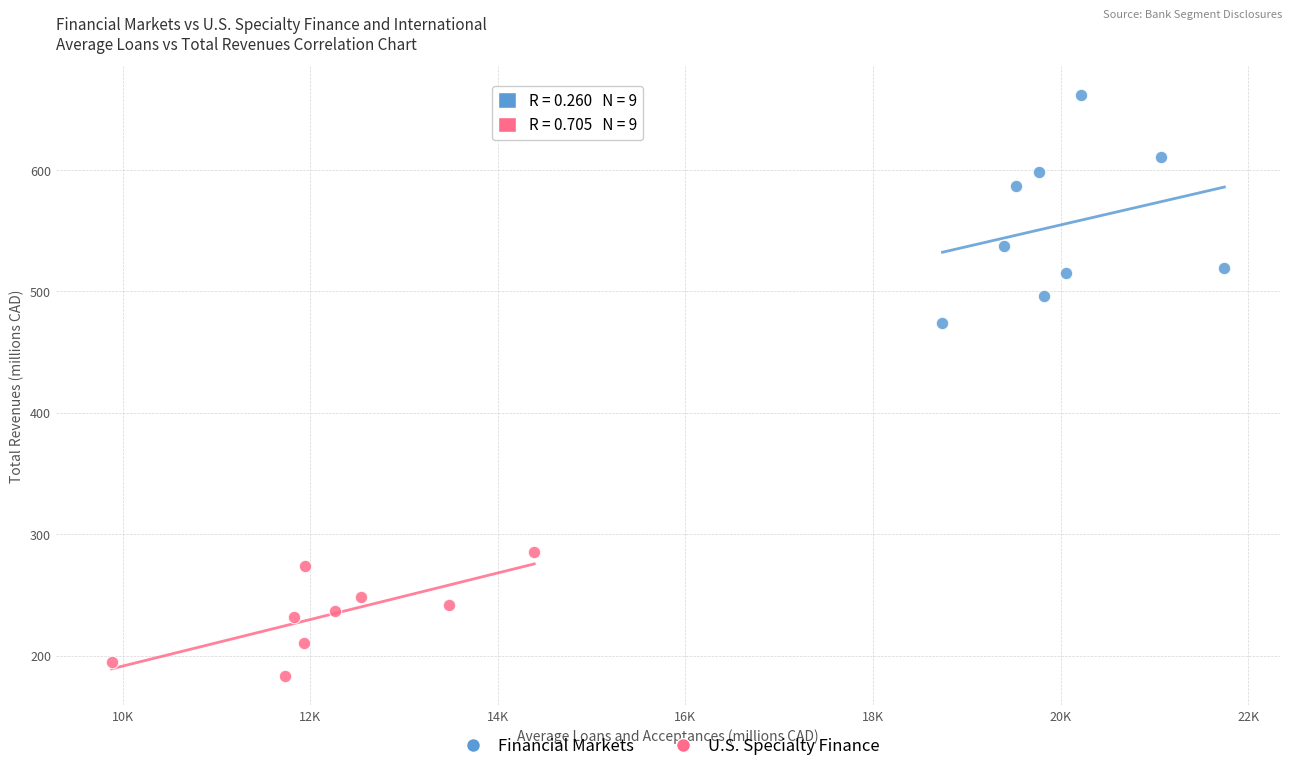

Which series reaches the maximum Y coordinate?

Financial Markets